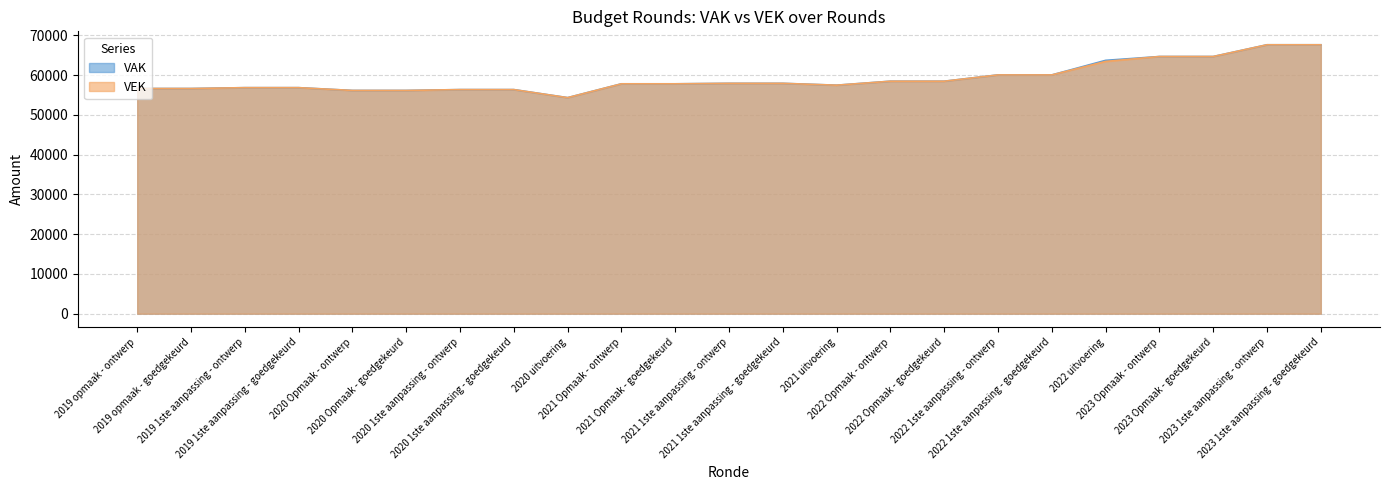

Reading left to right, transcribe all the data shown in this chart.

VAK: 2019 opmaak - ontwerp=56635	2019 opmaak - goedgekeurd=56635	2019 1ste aanpassing - ontwerp=56853	2019 1ste aanpassing - goedgekeurd=56853	2020 Opmaak - ontwerp=56151	2020 Opmaak - goedgekeurd=56151	2020 1ste aanpassing - ontwerp=56366	2020 1ste aanpassing - goedgekeurd=56366	2020 uitvoering=54344	2021 Opmaak - ontwerp=57821	2021 Opmaak - goedgekeurd=57821	2021 1ste aanpassing - ontwerp=57940	2021 1ste aanpassing - goedgekeurd=57940	2021 uitvoering=57476	2022 Opmaak - ontwerp=58475	2022 Opmaak - goedgekeurd=58475	2022 1ste aanpassing - ontwerp=60059	2022 1ste aanpassing - goedgekeurd=60059	2022 uitvoering=63725	2023 Opmaak - ontwerp=64686	2023 Opmaak - goedgekeurd=64686	2023 1ste aanpassing - ontwerp=67640	2023 1ste aanpassing - goedgekeurd=67640
VEK: 2019 opmaak - ontwerp=56635	2019 opmaak - goedgekeurd=56635	2019 1ste aanpassing - ontwerp=56853	2019 1ste aanpassing - goedgekeurd=56853	2020 Opmaak - ontwerp=56151	2020 Opmaak - goedgekeurd=56151	2020 1ste aanpassing - ontwerp=56366	2020 1ste aanpassing - goedgekeurd=56366	2020 uitvoering=54340	2021 Opmaak - ontwerp=57821	2021 Opmaak - goedgekeurd=57821	2021 1ste aanpassing - ontwerp=57940	2021 1ste aanpassing - goedgekeurd=57940	2021 uitvoering=57476	2022 Opmaak - ontwerp=58475	2022 Opmaak - goedgekeurd=58475	2022 1ste aanpassing - ontwerp=60059	2022 1ste aanpassing - goedgekeurd=60059	2022 uitvoering=63450	2023 Opmaak - ontwerp=64686	2023 Opmaak - goedgekeurd=64686	2023 1ste aanpassing - ontwerp=67640	2023 1ste aanpassing - goedgekeurd=67640